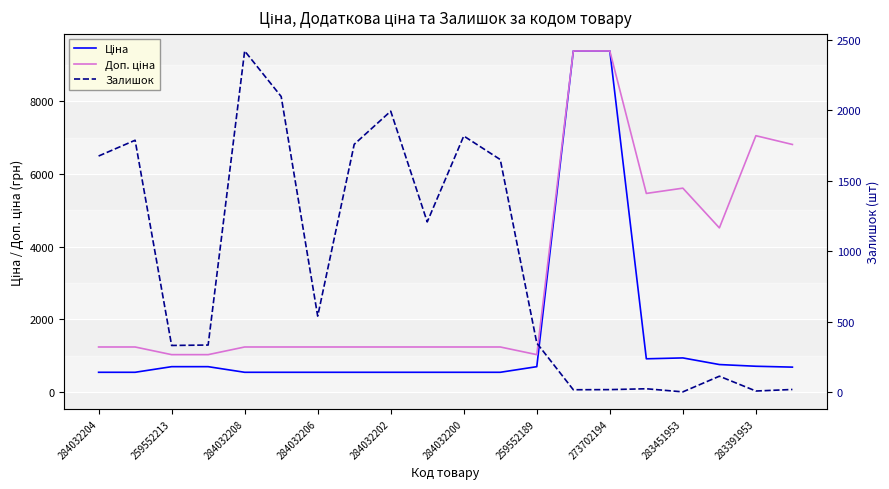

The value of Доп. ціна at 15 is 3767.5. True or false?

False